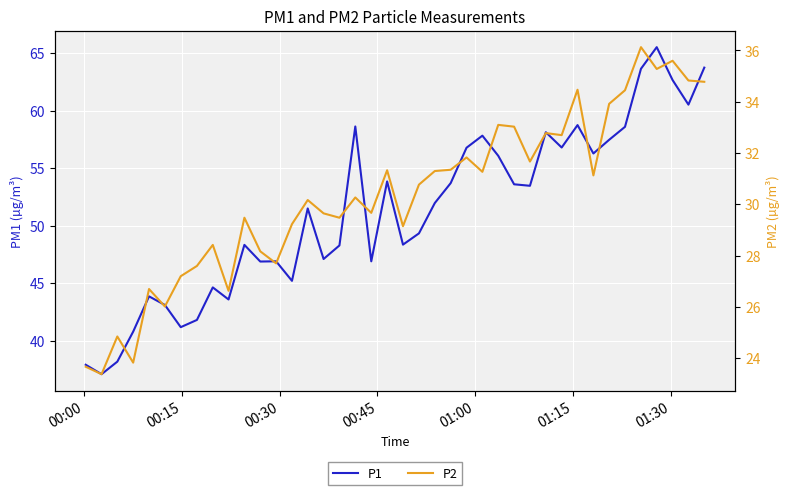

True or false: P1 and P2 cross at least once.

False